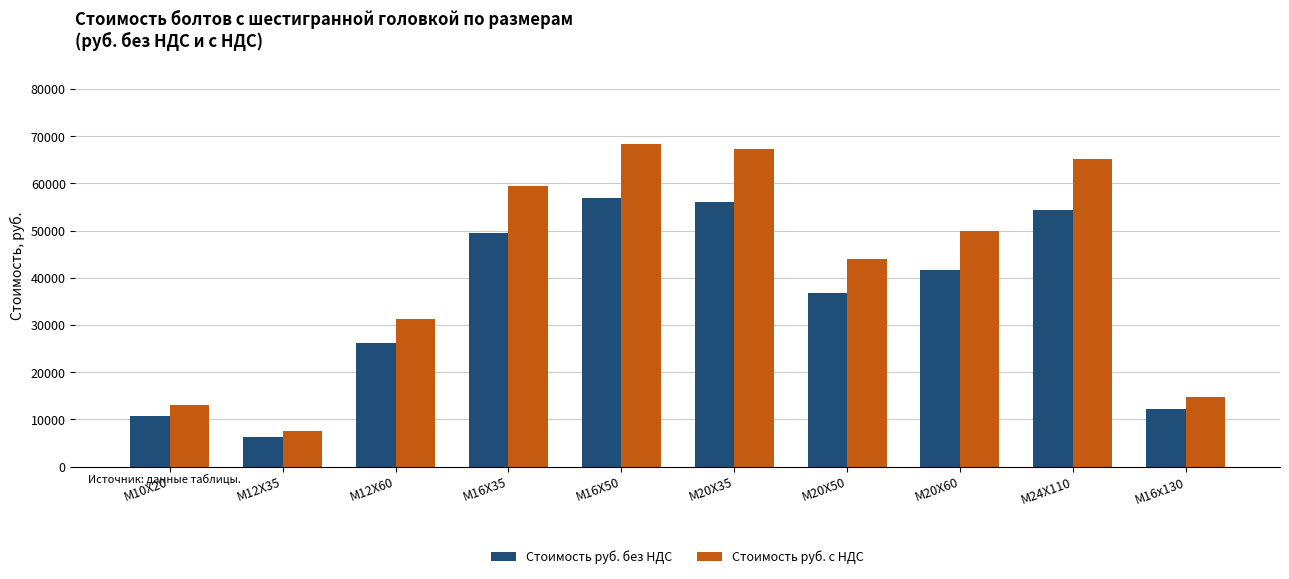

Reading left to right, extract all data points from this chart.

Стоимость руб. без НДС: 10785.6	6310.0	26100.0	49560.0	56920.0	56160.0	36712.0	41600.0	54327.0	12272.0
Стоимость руб. с НДС: 12942.7	7572.0	31320.0	59472.0	68304.0	67392.0	44054.4	49920.0	65192.4	14726.4